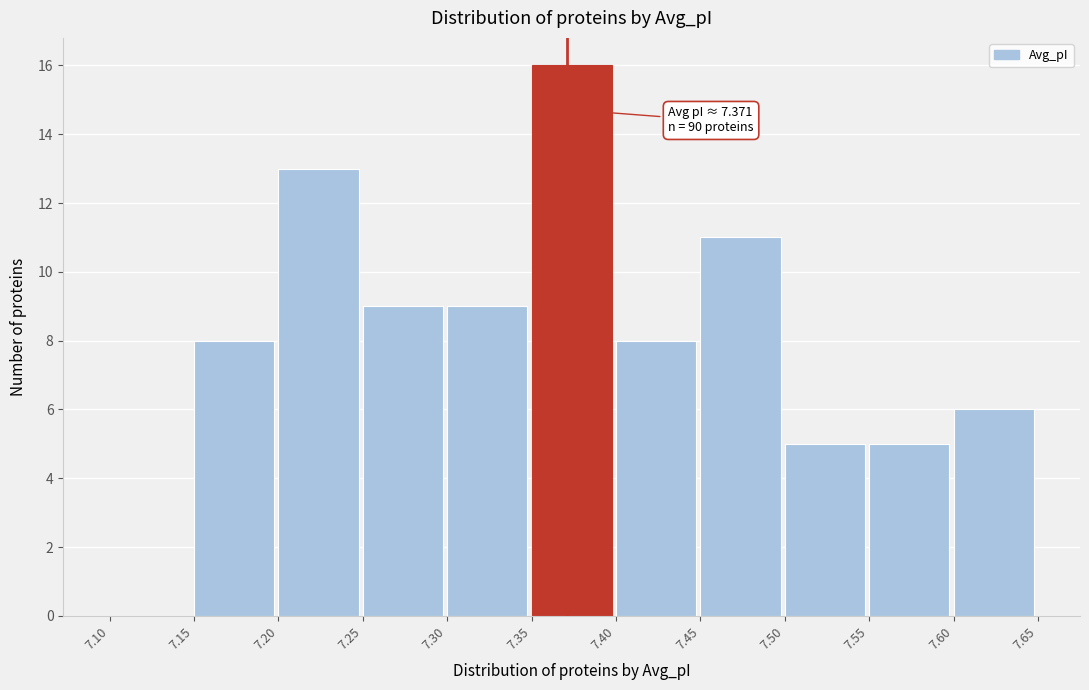

Over which range of the x-axis is the bar tallest?

7.35 to 7.40